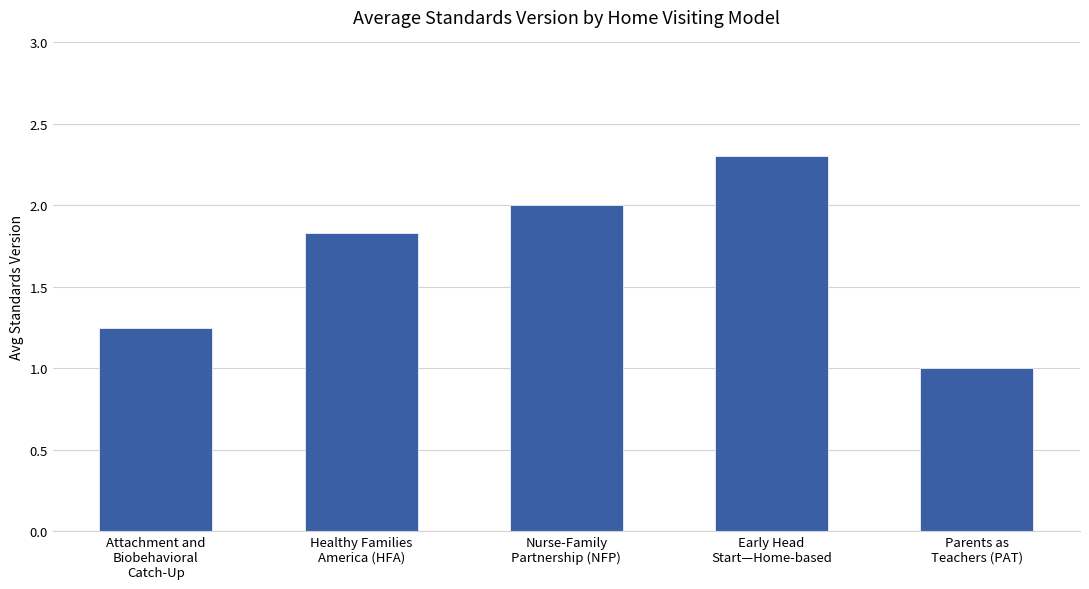

What is the average value?

1.7